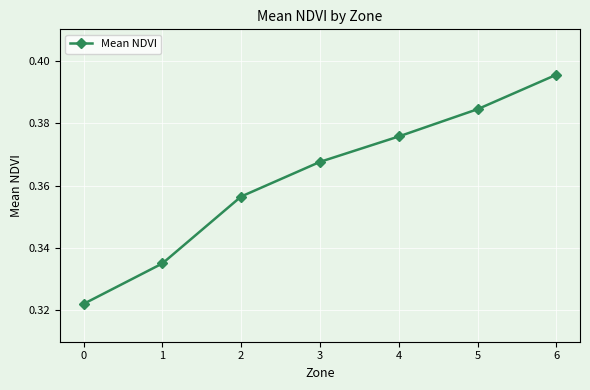

Rank the categories by value from highest to lowest.

6, 5, 4, 3, 2, 1, 0